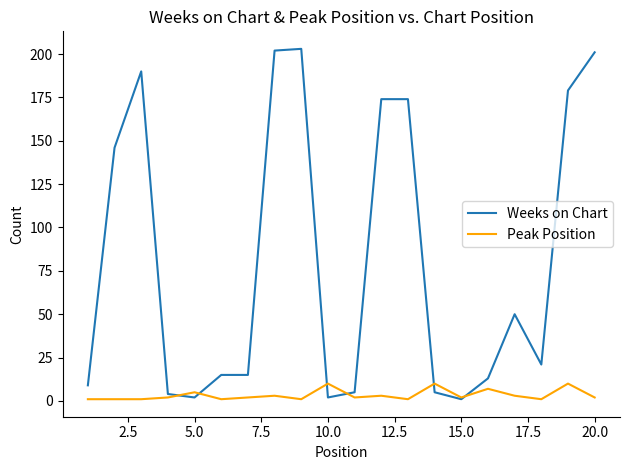

Count the number of data series in this chart.

2